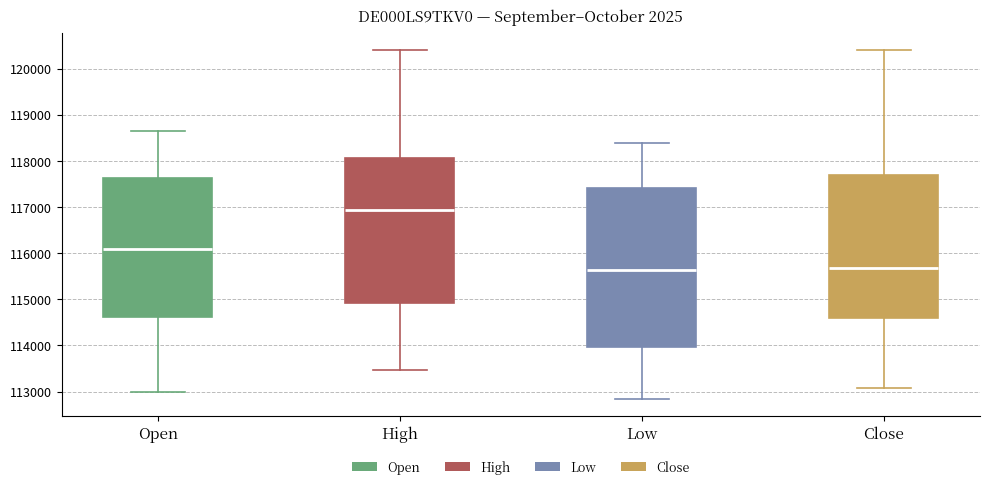

Where does the upper whisker of the box for Low end on the y-axis? The values are not printed on the chart, so give them approximately, as read against the axis.

118400